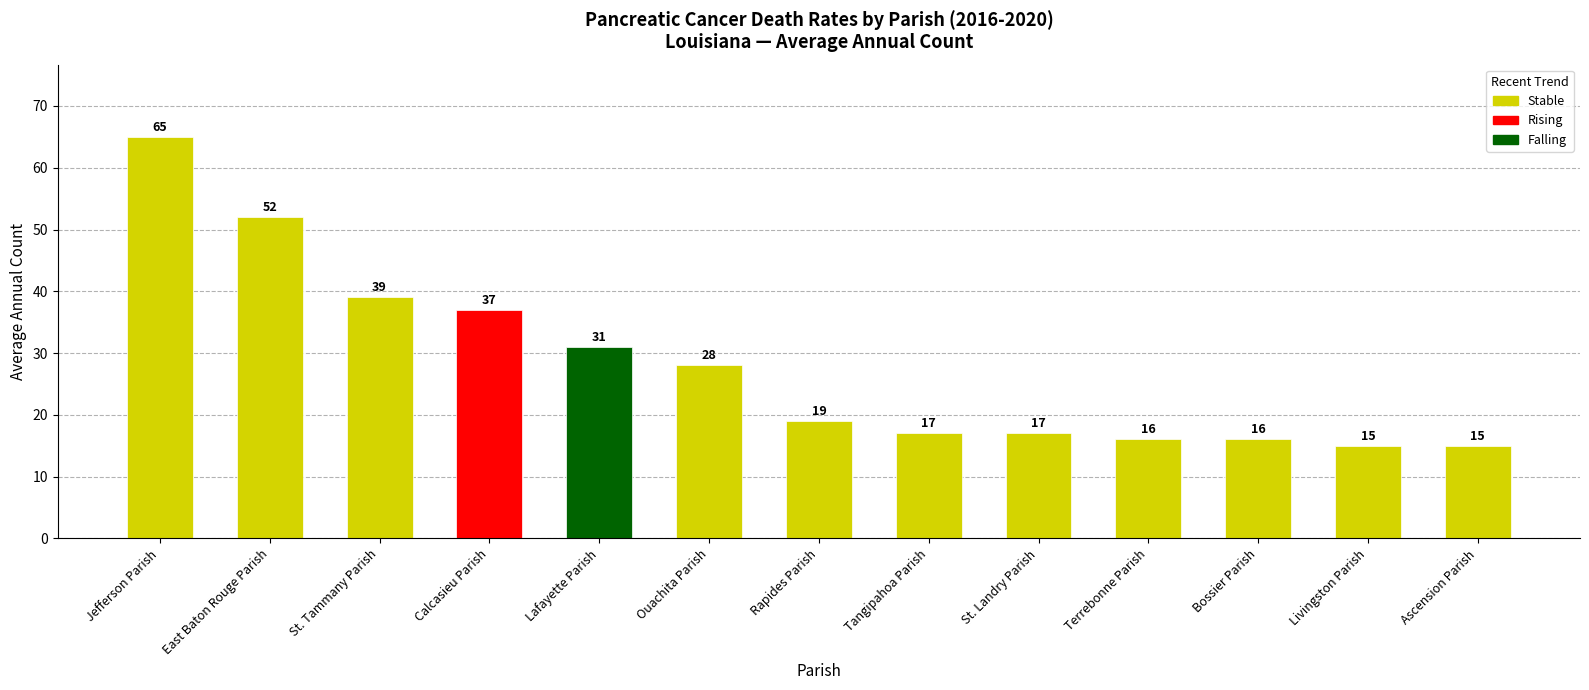

What is the sum of all values?

367